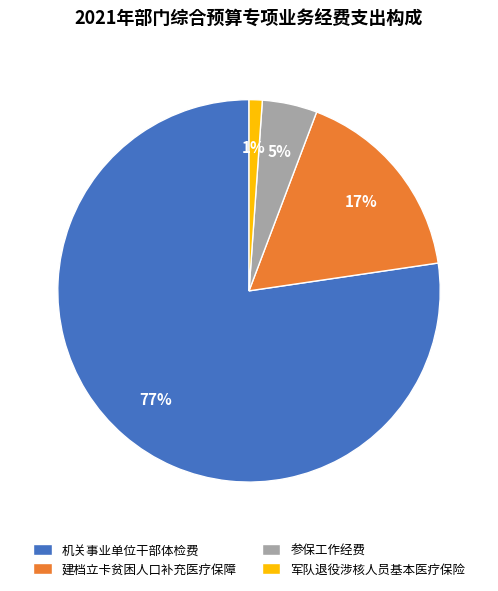

Does 机关事业单位干部体检费 account for over 50% of the chart?

Yes